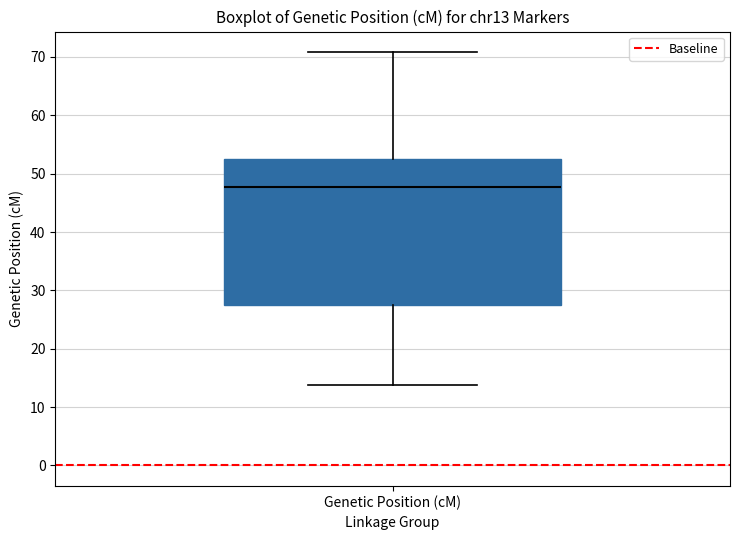

Where is the lower edge of the box for Genetic Position (cM) on the y-axis? The values are not printed on the chart, so give them approximately, as read against the axis.

28